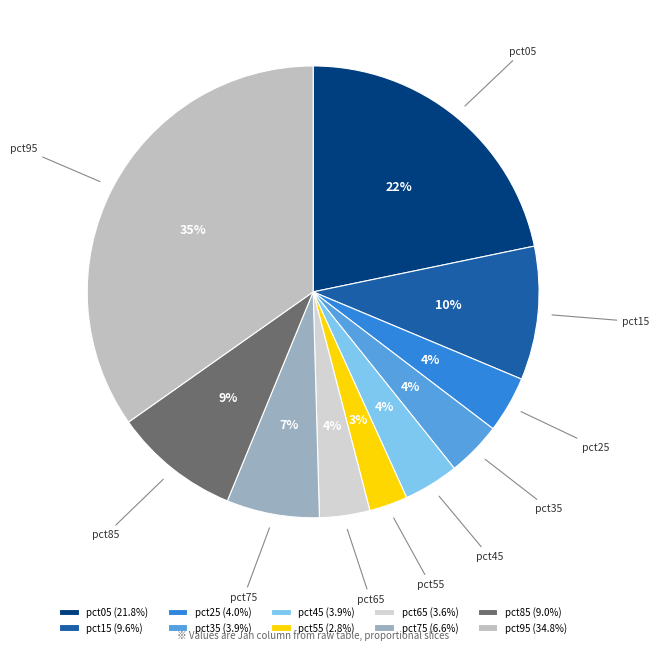

Which category has the smallest portion of the pie?

pct55